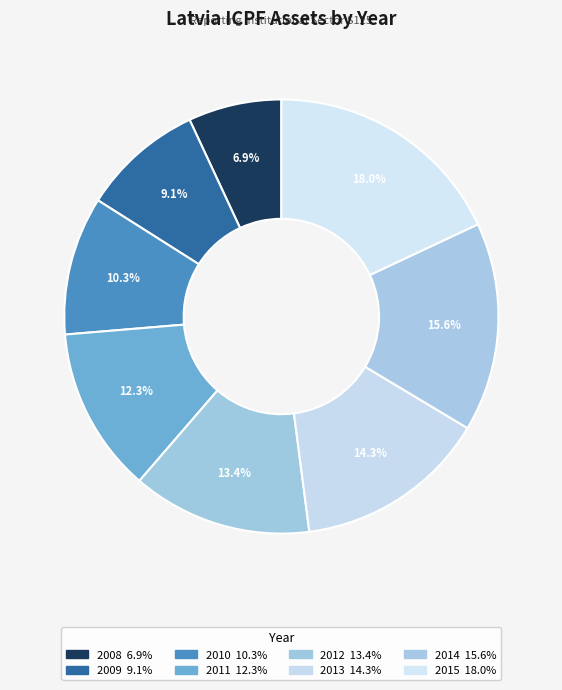

Count the number of slices in the pie.

8